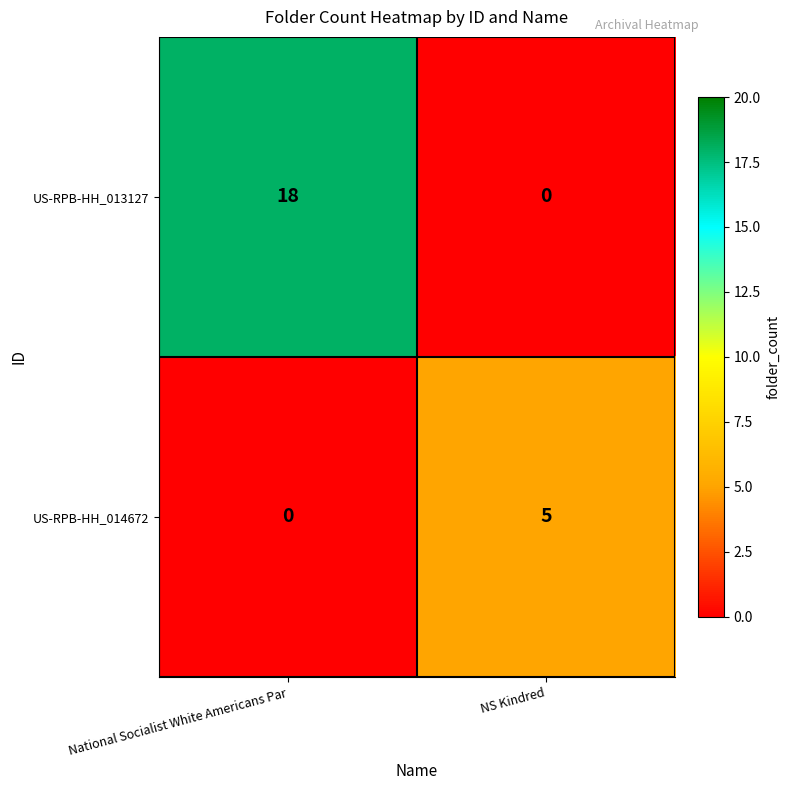

At how many categories does at least one series exceed 16?

1